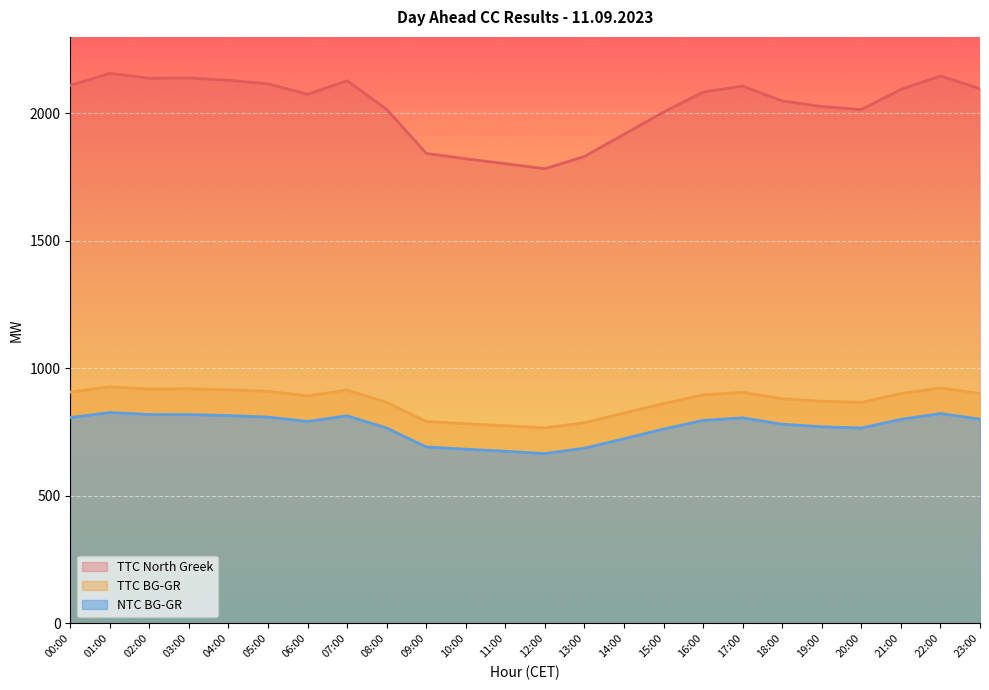

What is the sum of all TTC North Greek values?

48634